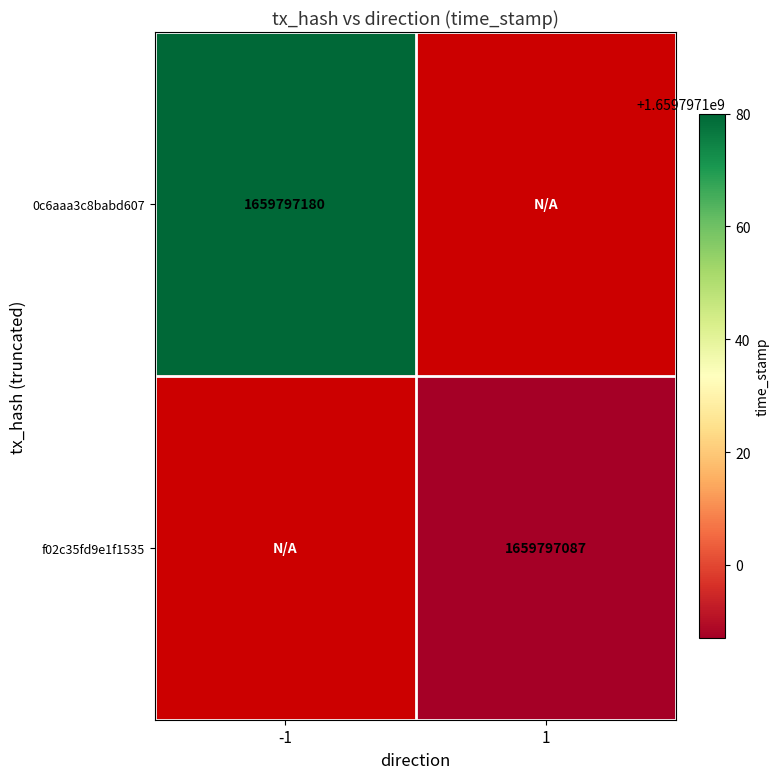

How many data points does each series have?

2